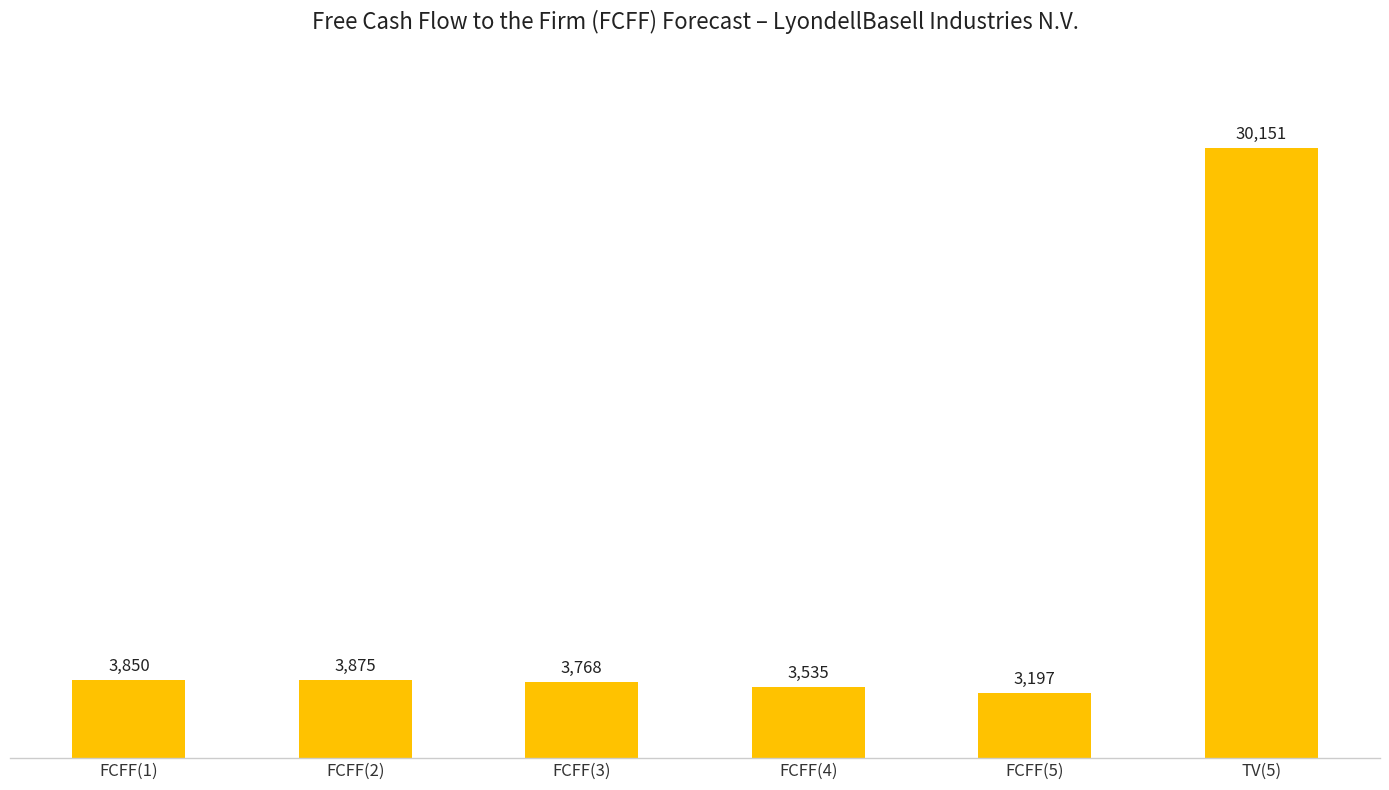

List the labels in order of value, largest first.

TV(5), FCFF(2), FCFF(1), FCFF(3), FCFF(4), FCFF(5)